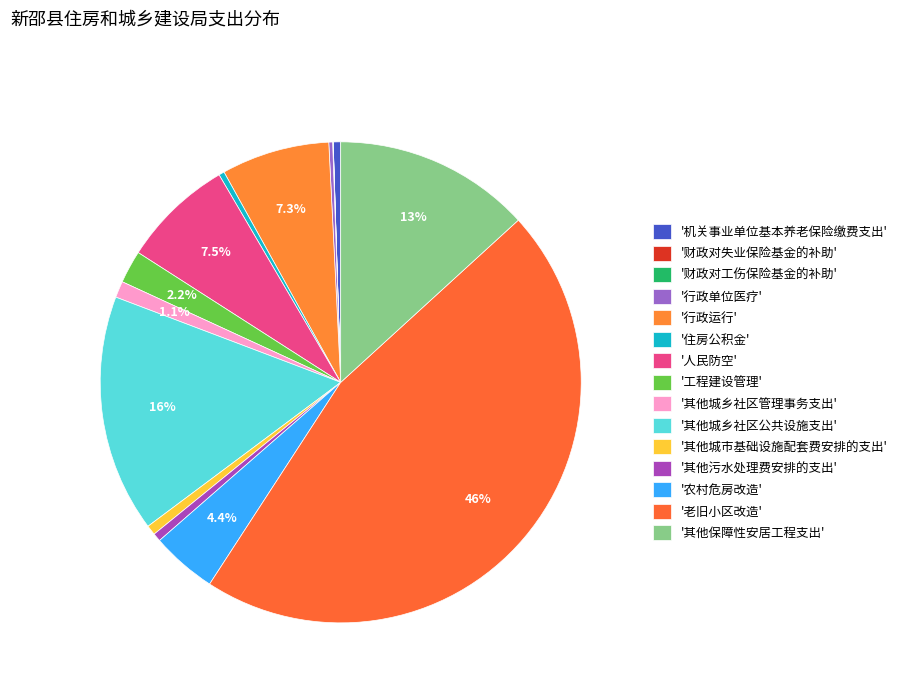

How many segments does this pie chart have?

15